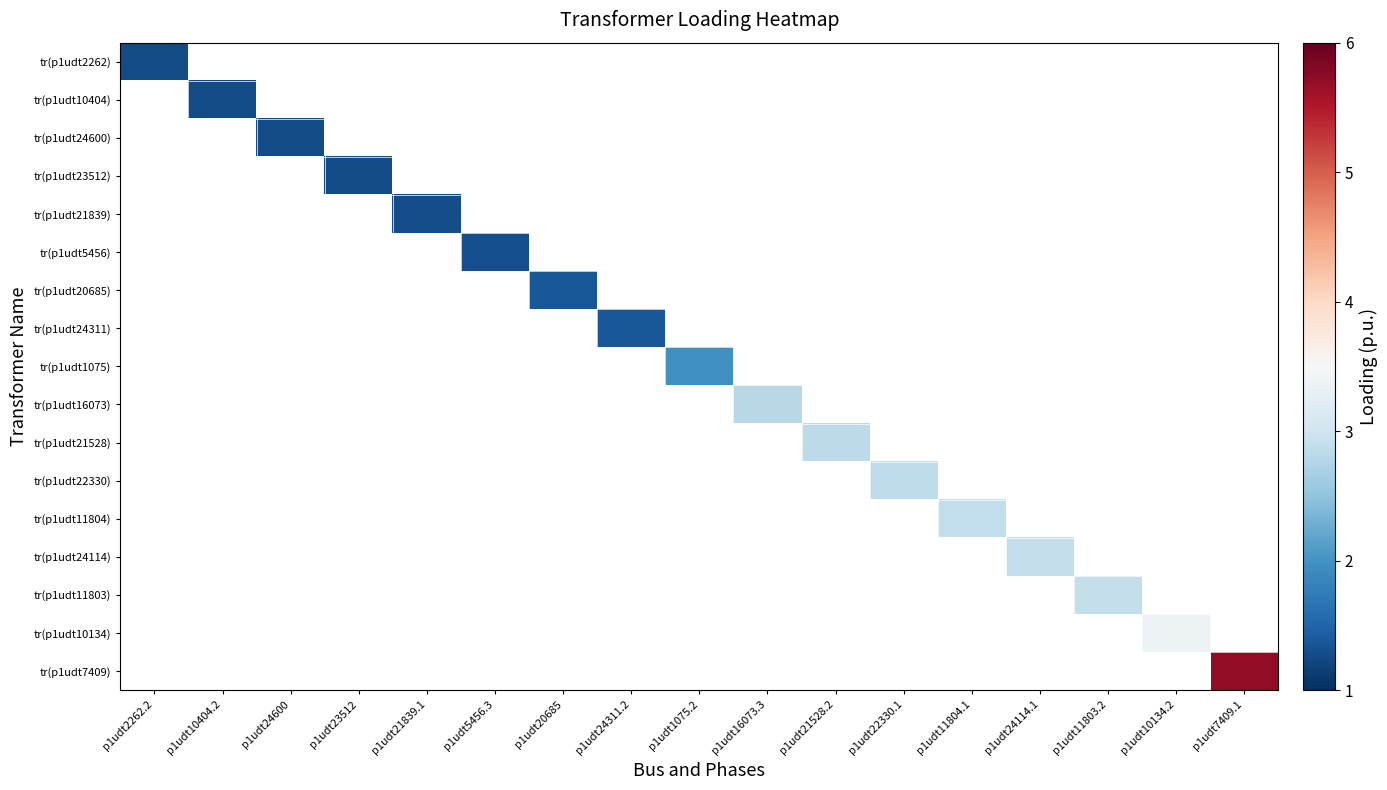

Is the value of tr(p1udt5456) at p1udt7409.1 greater than the value of tr(p1udt24114) at p1udt11803.2?

No